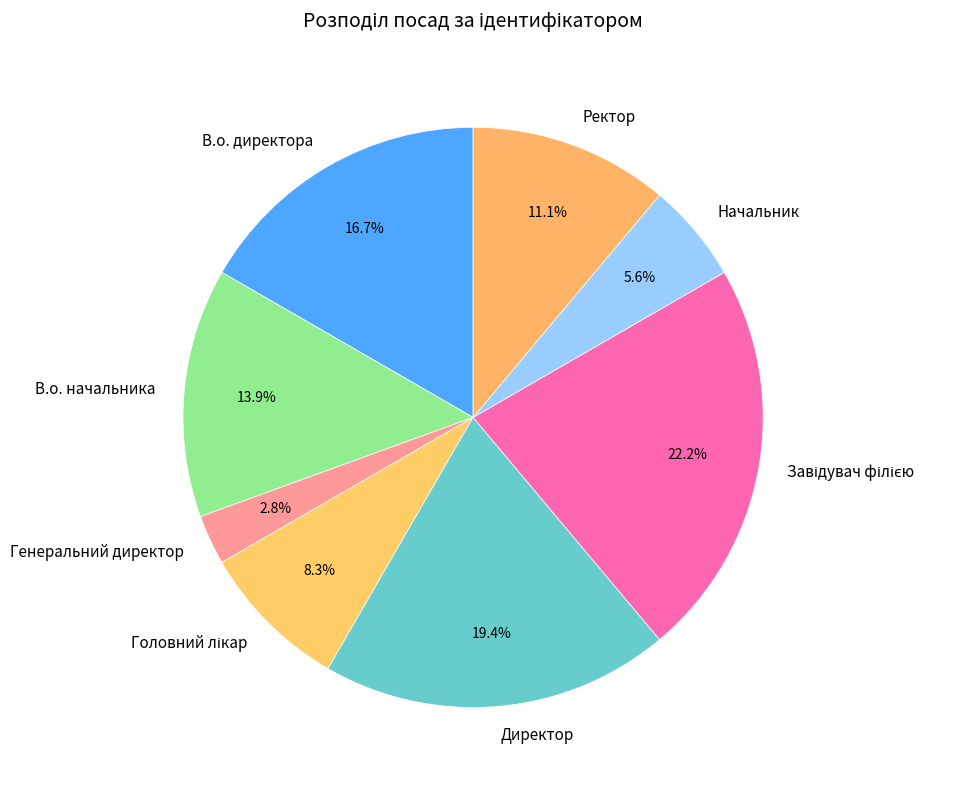

To the nearest percent, what is the average slice percentage?

12%